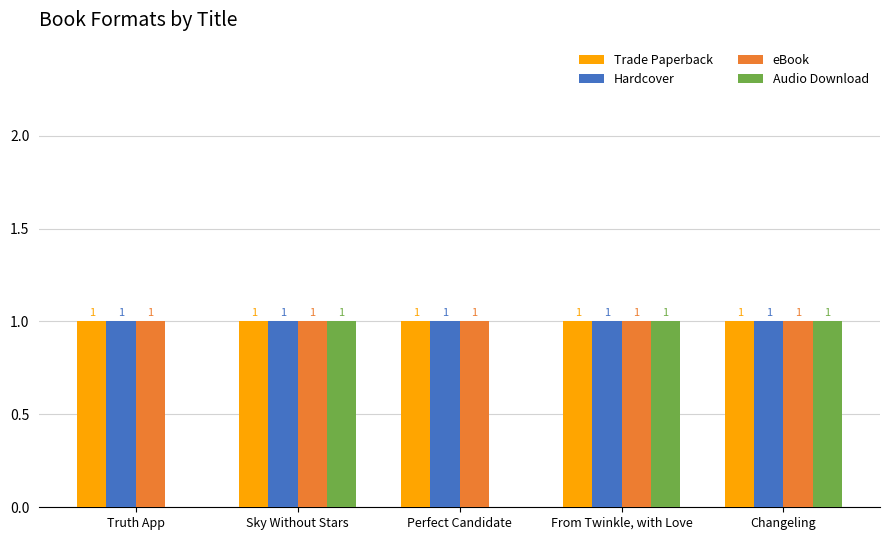

Is the value of Audio Download at Truth App greater than the value of Trade Paperback at Truth App?

No